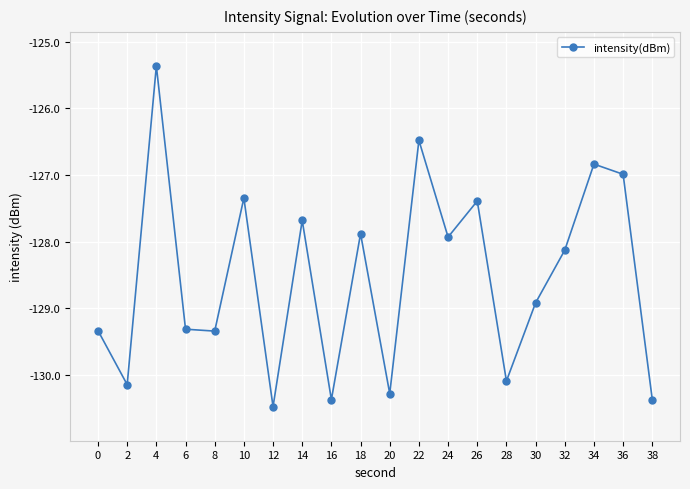

How many data points are less than -128?

11